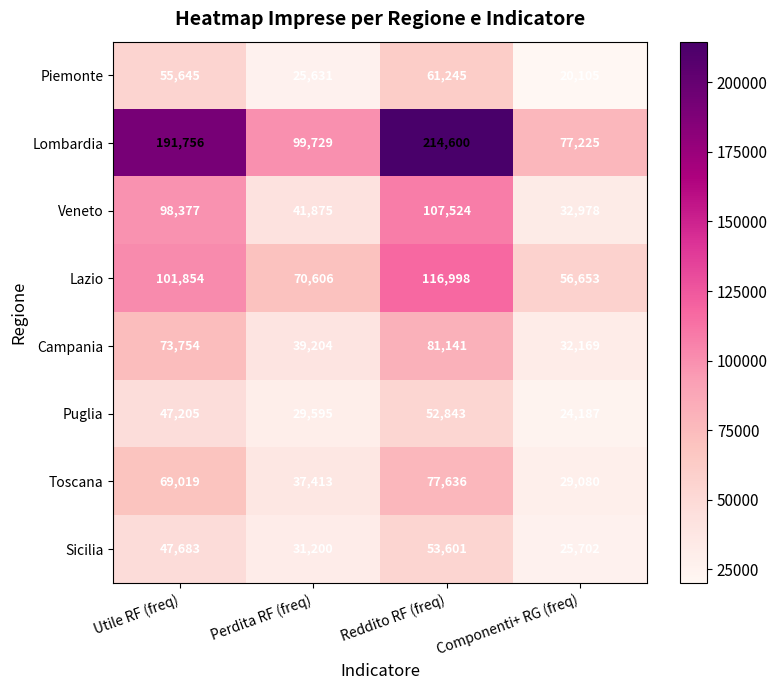

What is the difference between the Puglia values at Perdita RF (freq) and Componenti+ RG (freq)?

5408